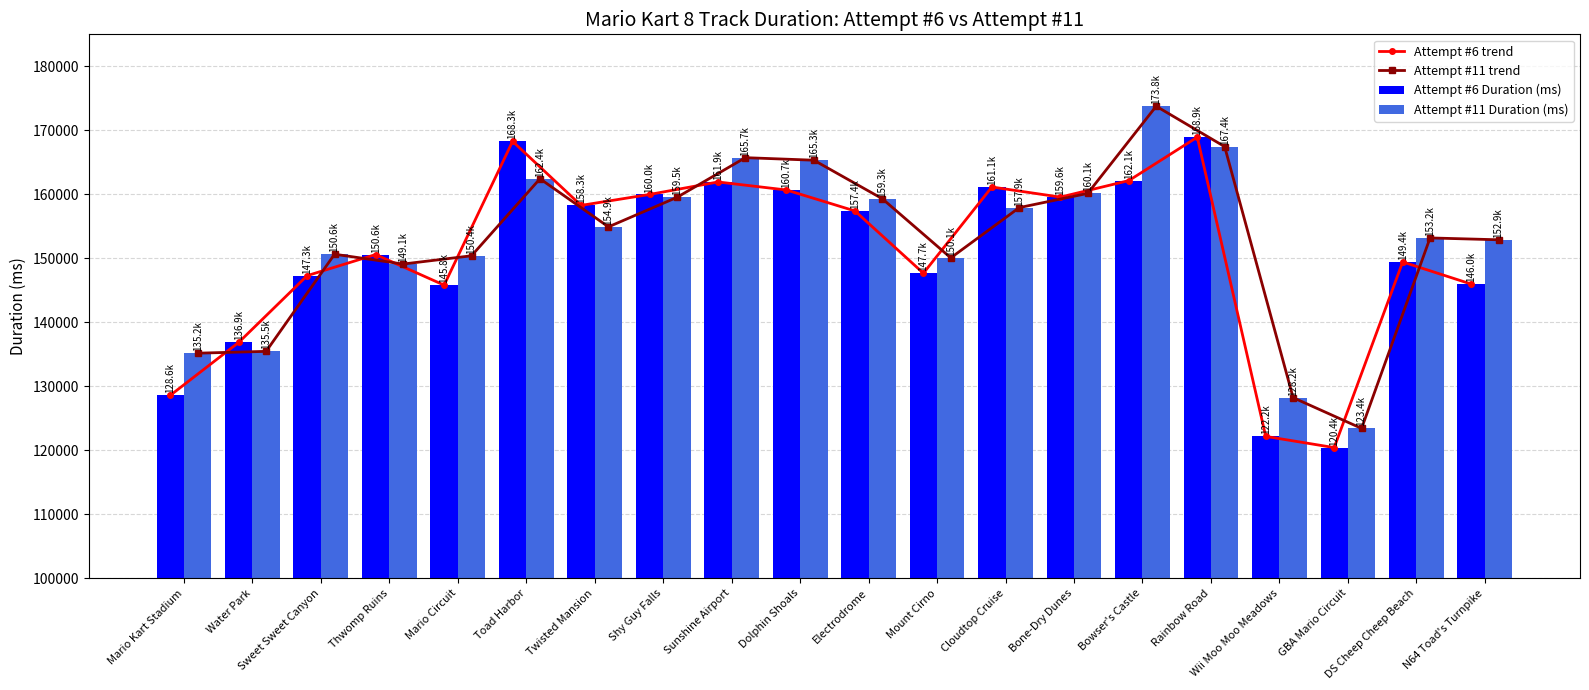

How many distinct data groups are displayed?

4